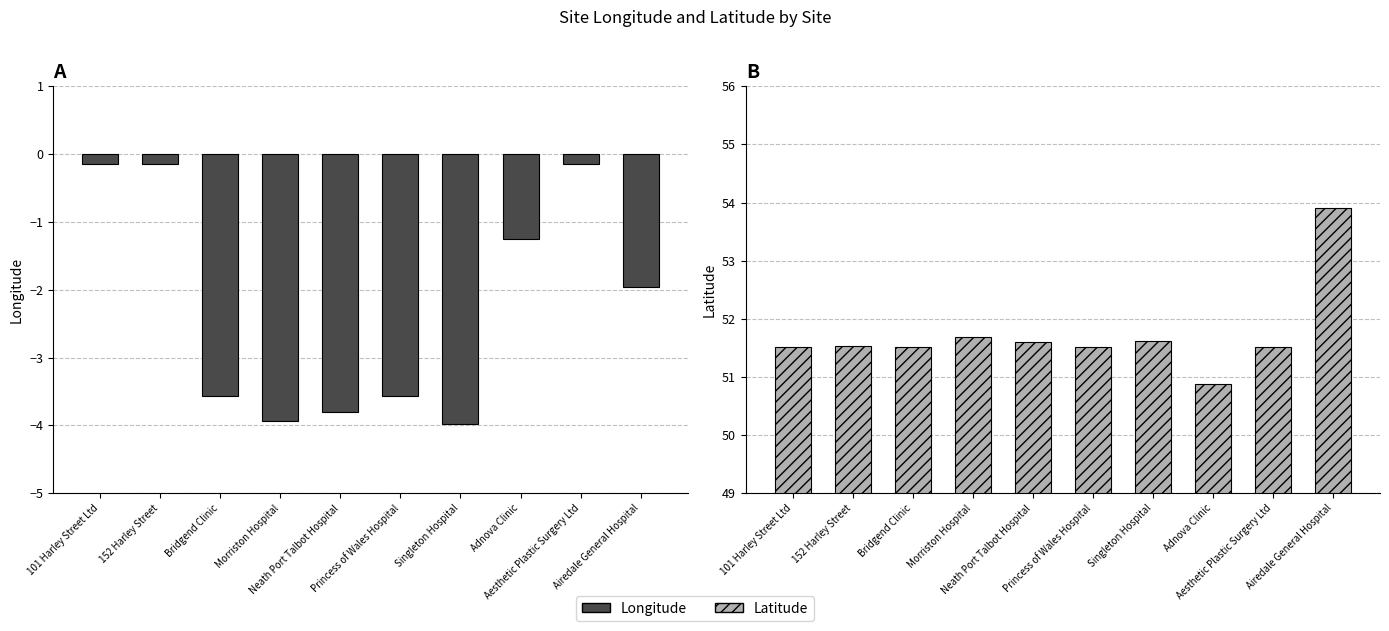

True or false: Longitude has a value of -0.1 at 101 Harley Street Ltd.

True